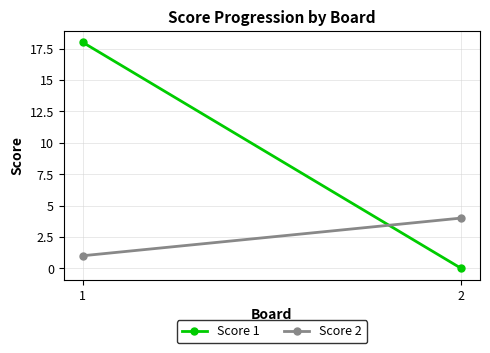

Reading right to left, list all the values displayed in this chart.

Score 1: 0	18
Score 2: 4	1